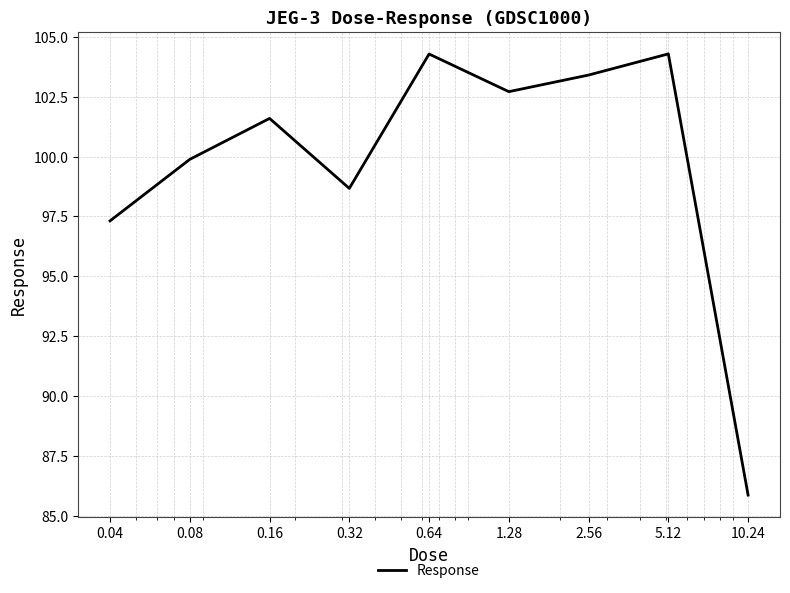

What is the difference between the maximum and minimum values?

18.4